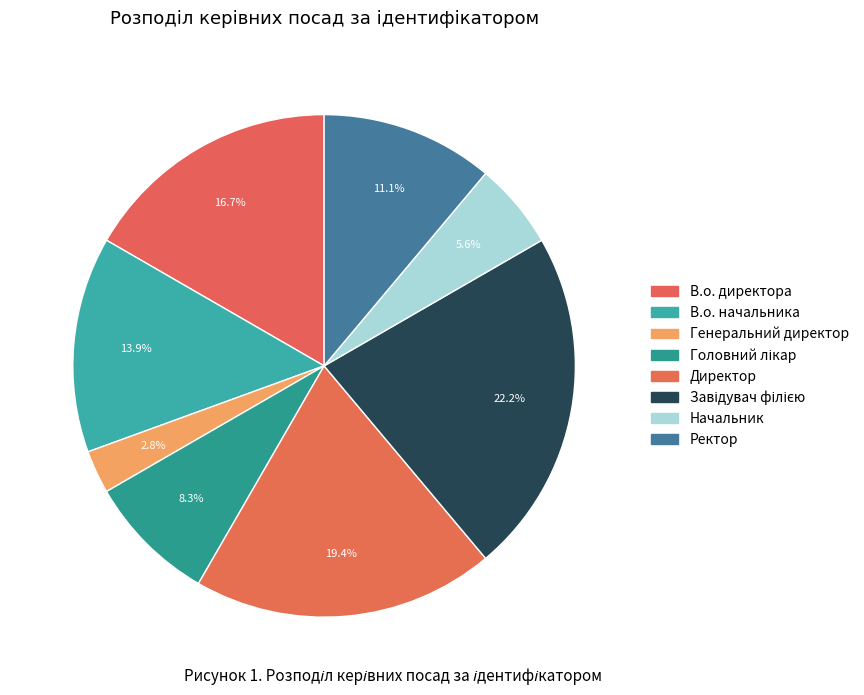

How many segments does this pie chart have?

8